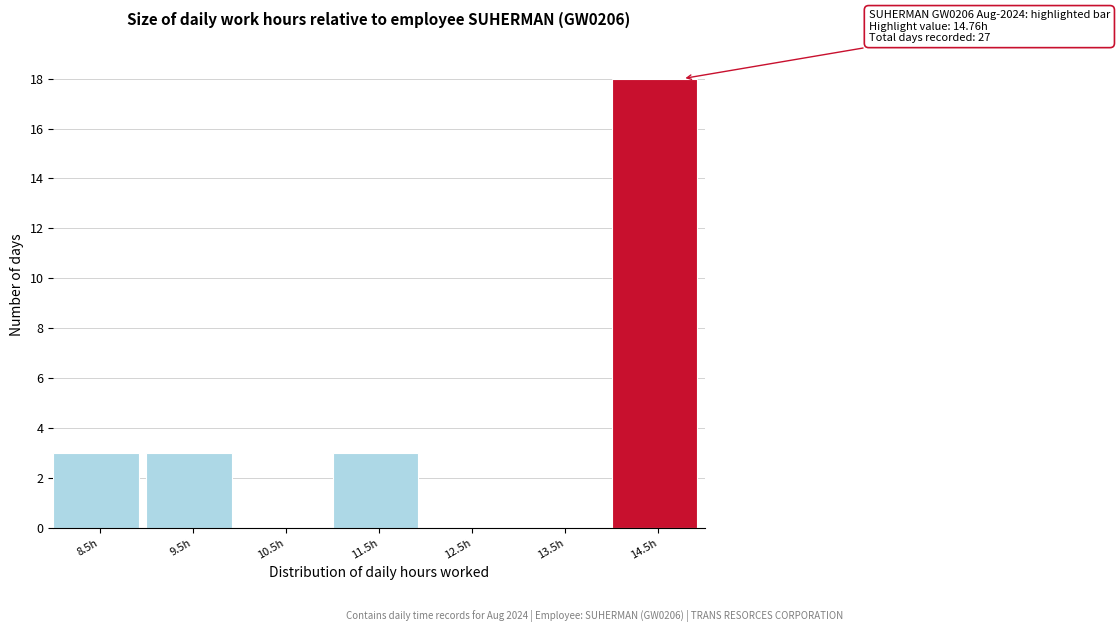

Reading left to right, list all the values displayed in this chart.

8.5h=3	9.5h=3	10.5h=0	11.5h=3	12.5h=0	13.5h=0	14.5h=18